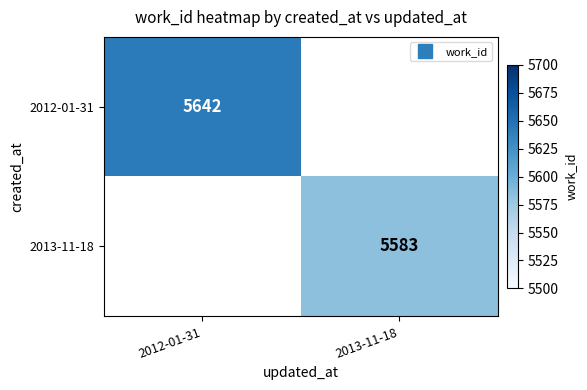

Is it true that 2013-11-18 equals 1796.0 at 2013-11-18?

False